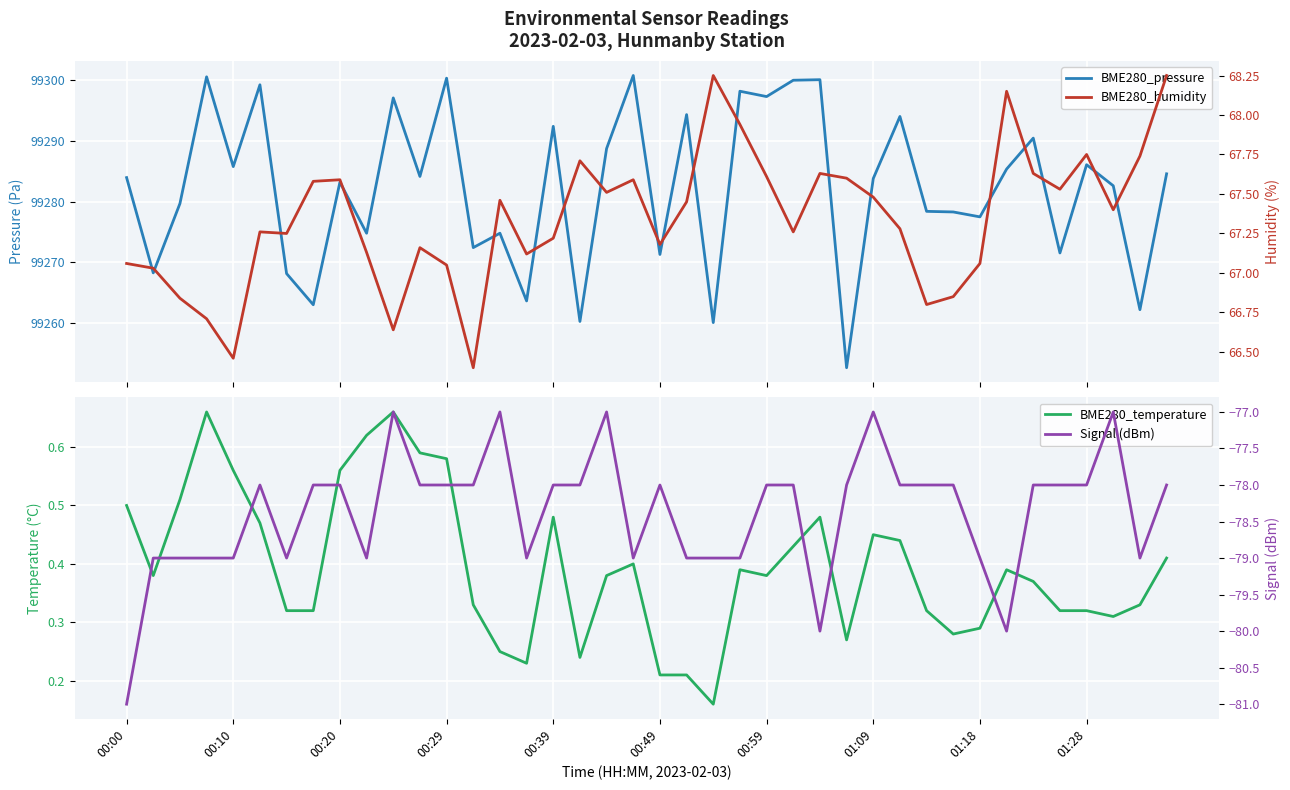

How many Signal (dBm) values are between -79 and -78?

32